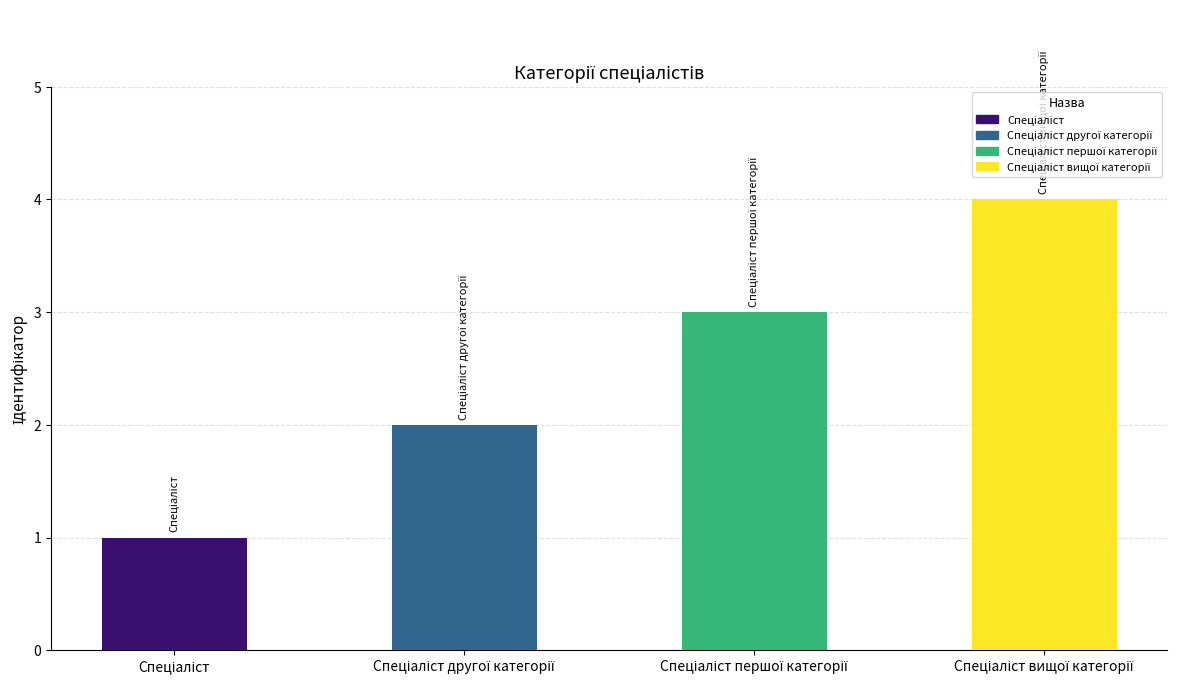

What is the sum of all values?

10